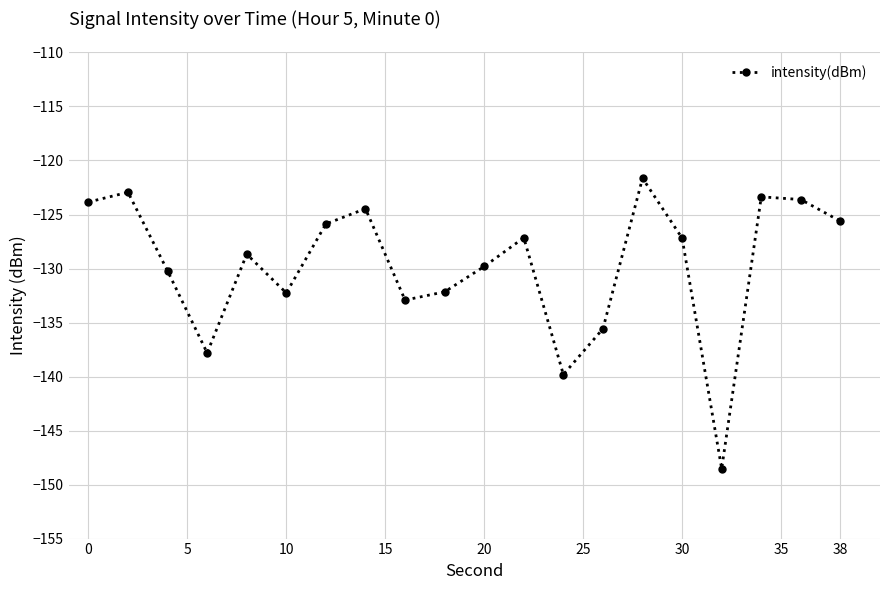

What is the average value?

-129.7